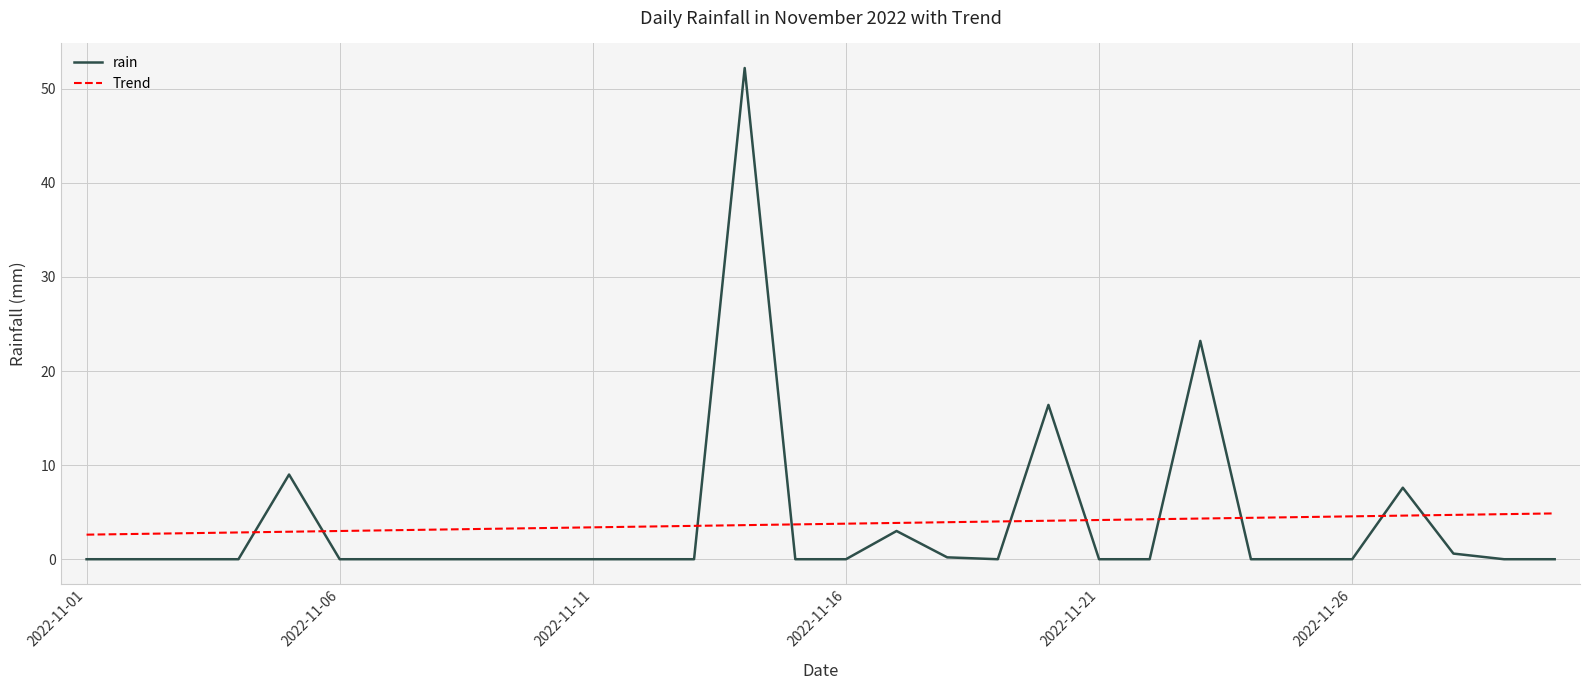

What is the maximum value for Trend?

4.9